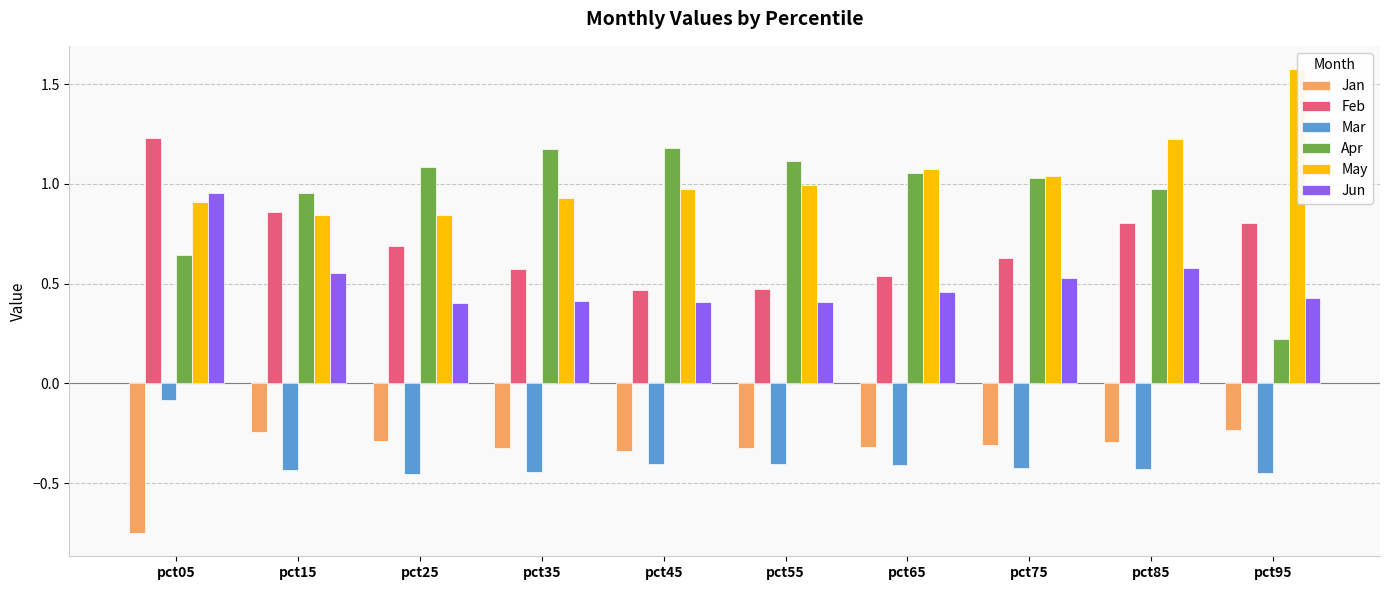

Which series has the largest range (max minus min)?

Apr